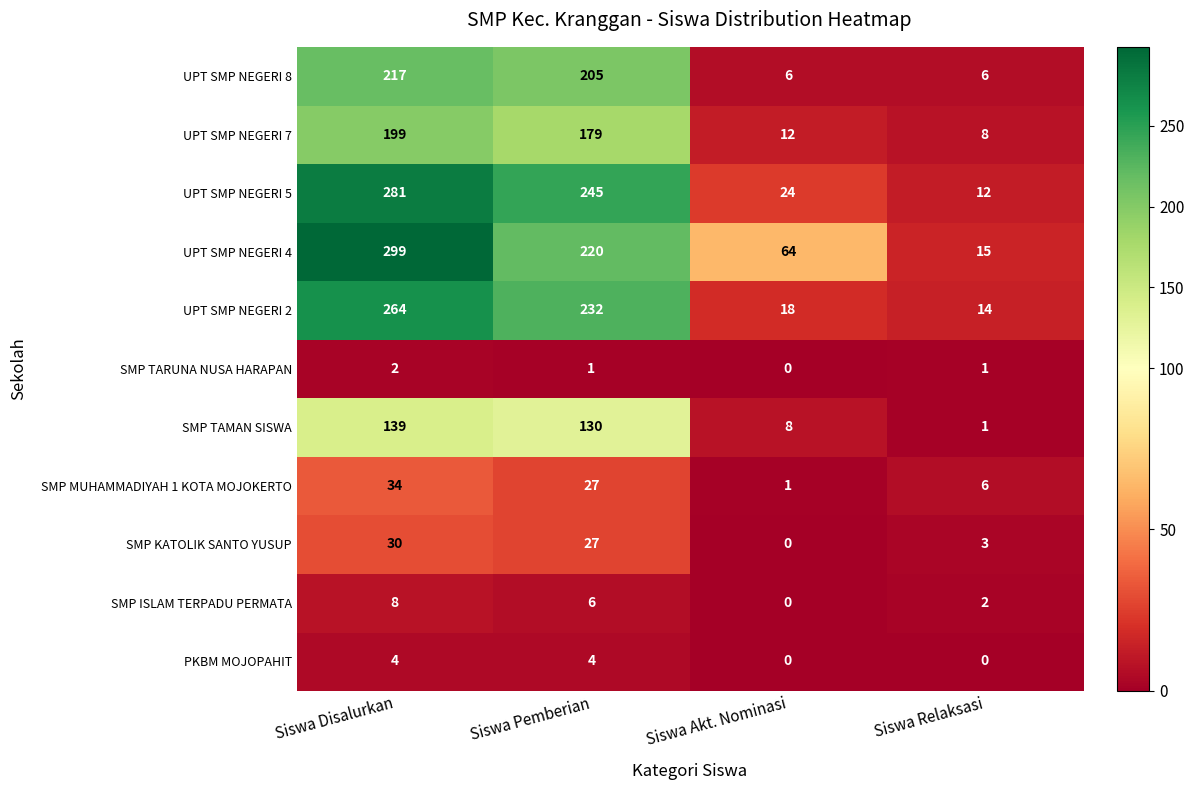

What is the sum of all UPT SMP NEGERI 8 values?

434